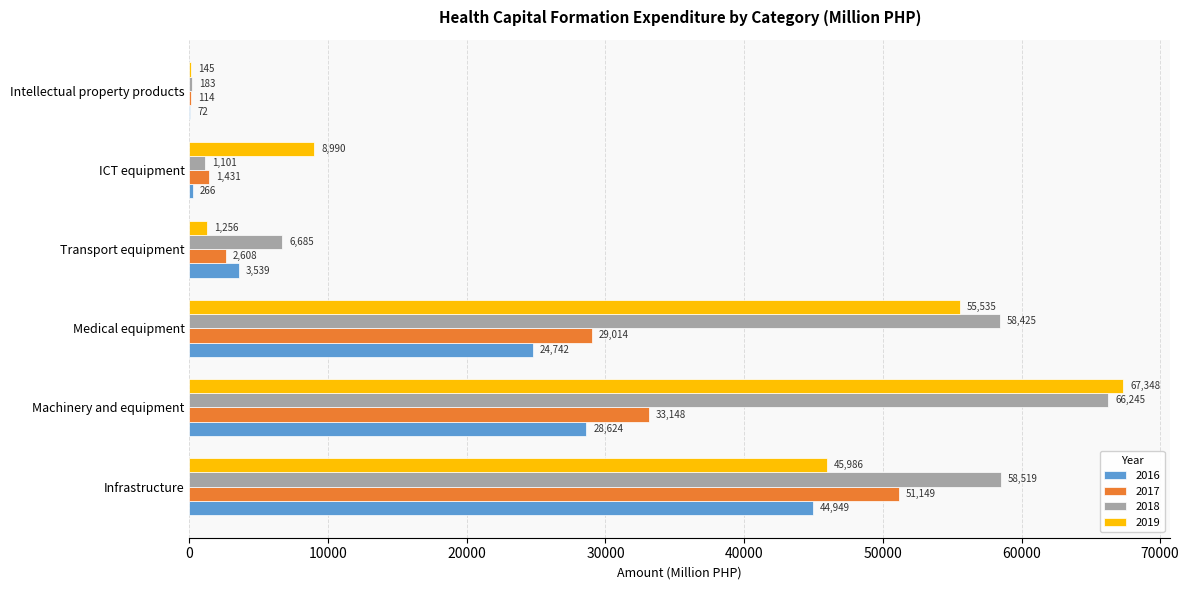

What is the sum of the 2016 values at ICT equipment and Machinery and equipment?

28890